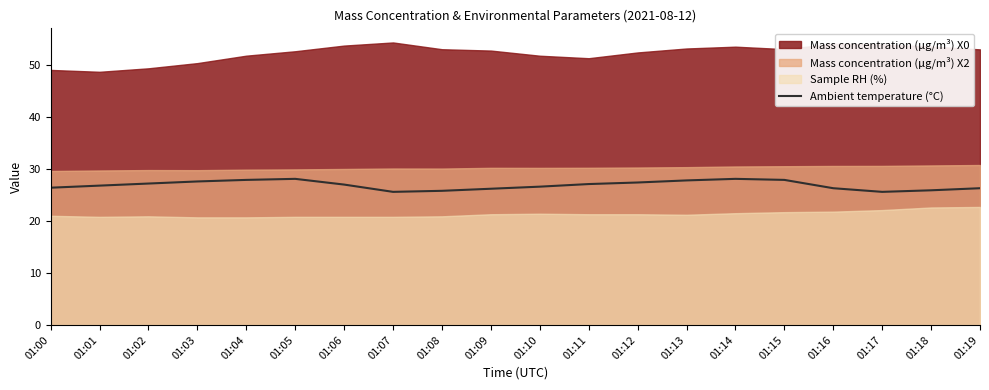

Reading left to right, list all the values displayed in this chart.

01:00=26.4	01:01=26.8	01:02=27.2	01:03=27.6	01:04=27.9	01:05=28.1	01:06=27.0	01:07=25.6	01:08=25.8	01:09=26.2	01:10=26.6	01:11=27.1	01:12=27.4	01:13=27.8	01:14=28.1	01:15=27.9	01:16=26.3	01:17=25.6	01:18=25.9	01:19=26.3